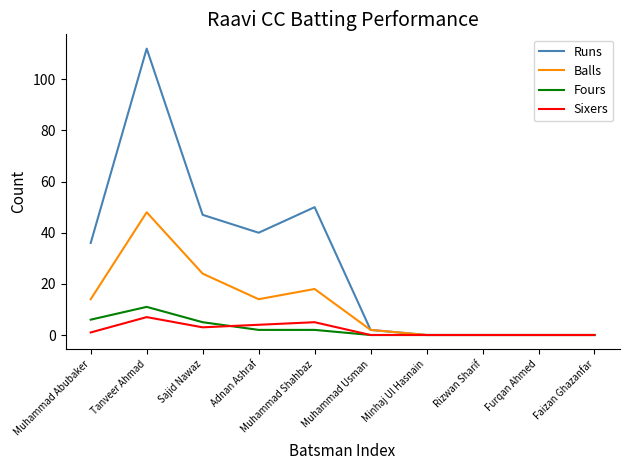

The value of Sixers at Muhammad Usman is 5. True or false?

False